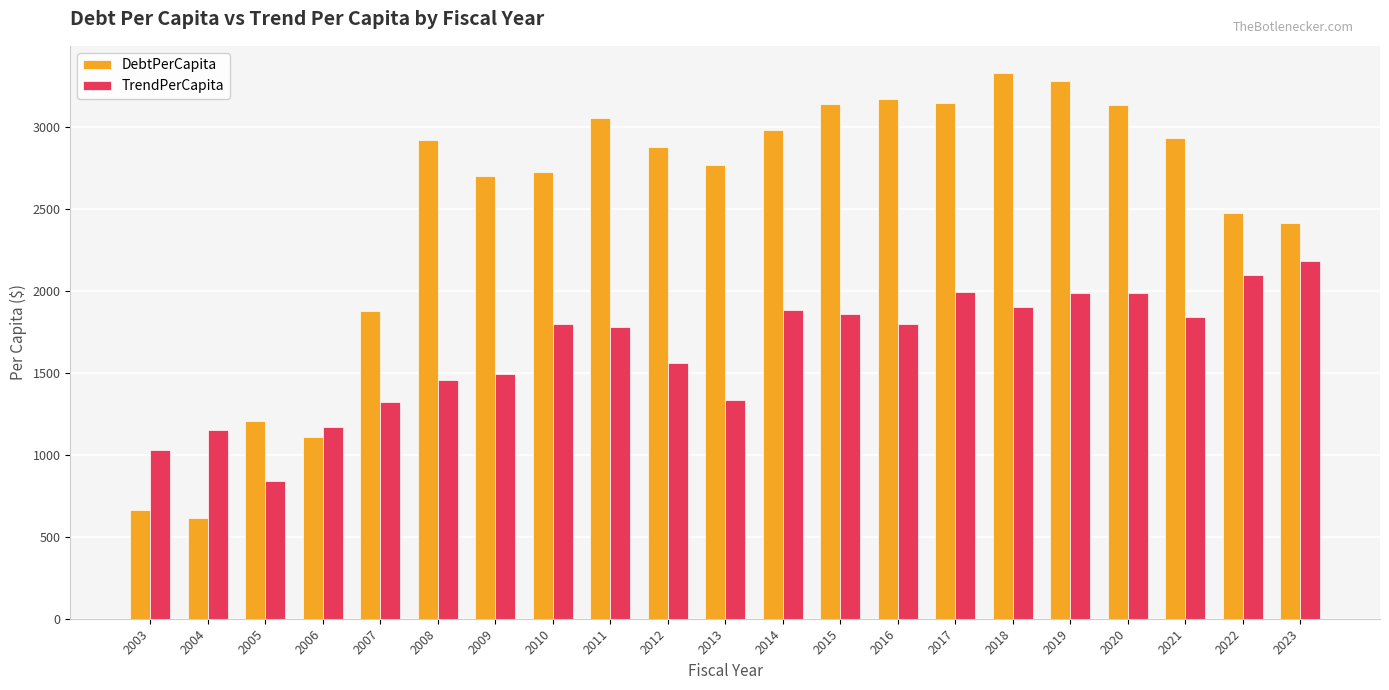

The value of TrendPerCapita at 2008 is 2003.8. True or false?

False